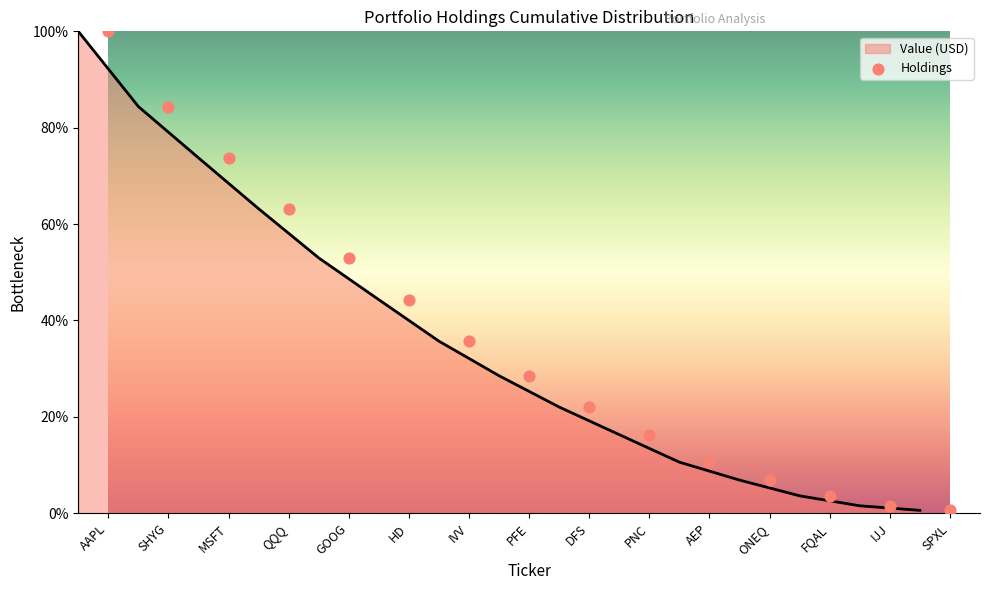

Which has a higher value, AEP or IVV?

IVV